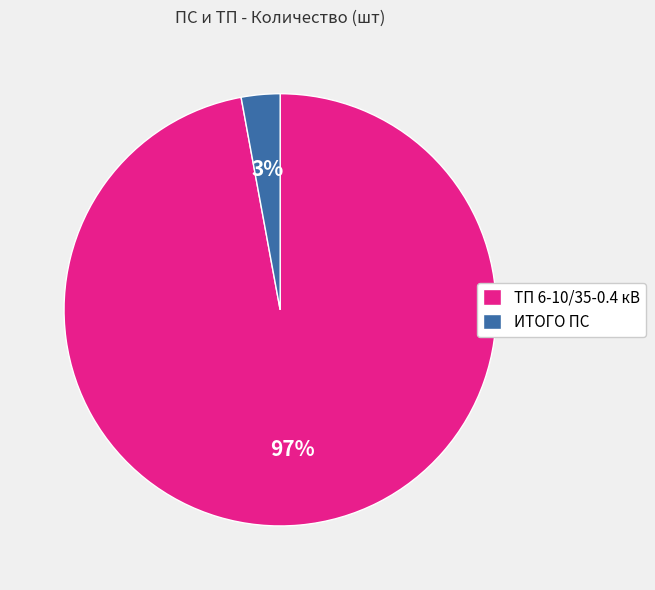

Combined, do ТП 6-10/35-0.4 кВ and ИТОГО ПС account for over 50%?

Yes